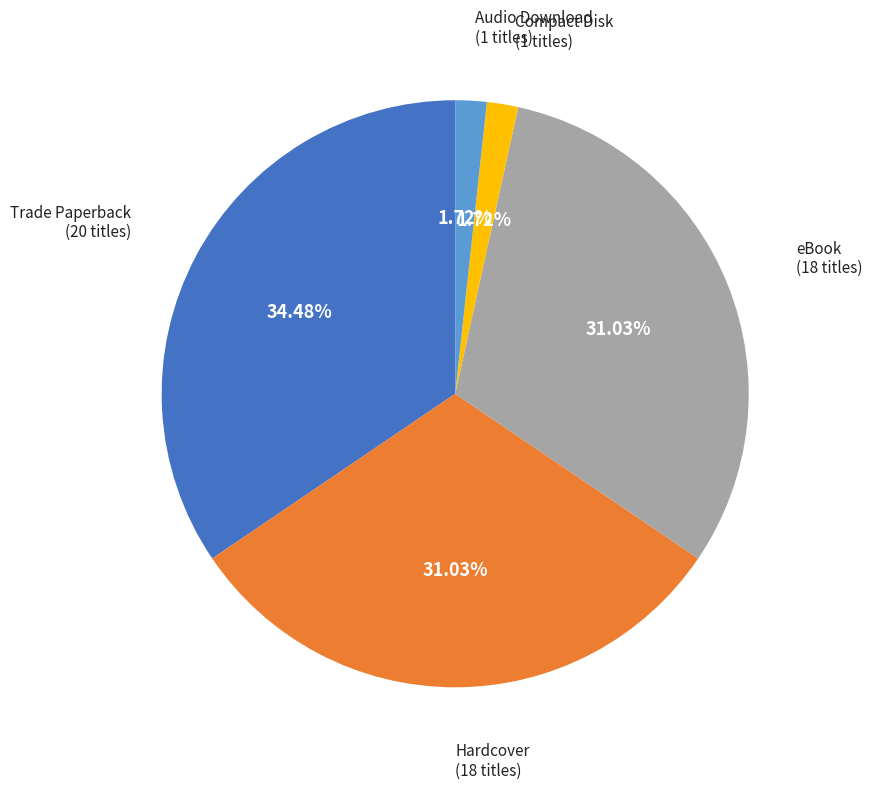

Is there a majority slice in this chart?

No